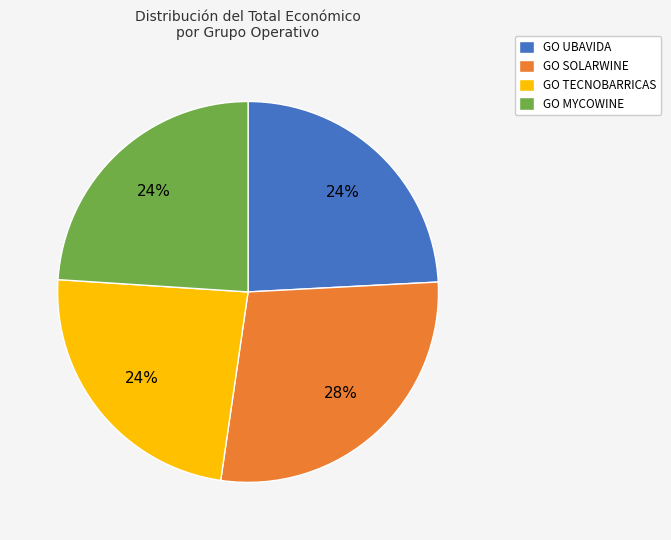

To the nearest percent, what percentage of the pie is GO MYCOWINE?

24%